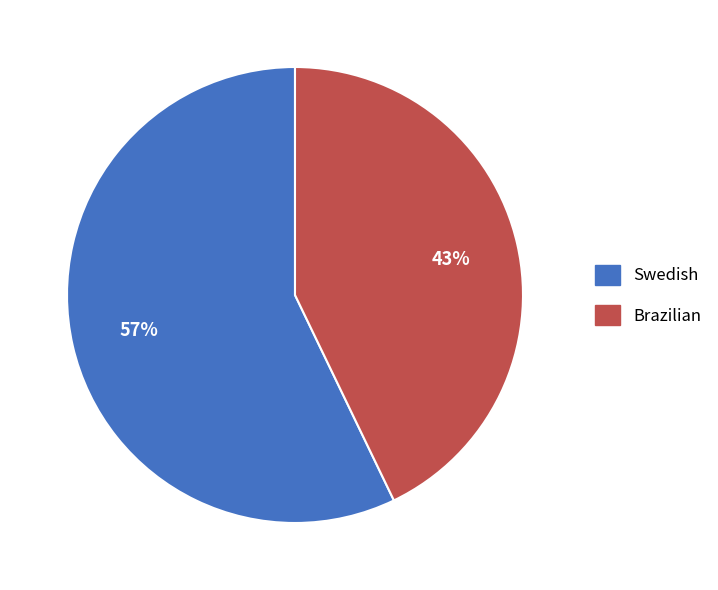

Which category accounts for the majority?

Swedish